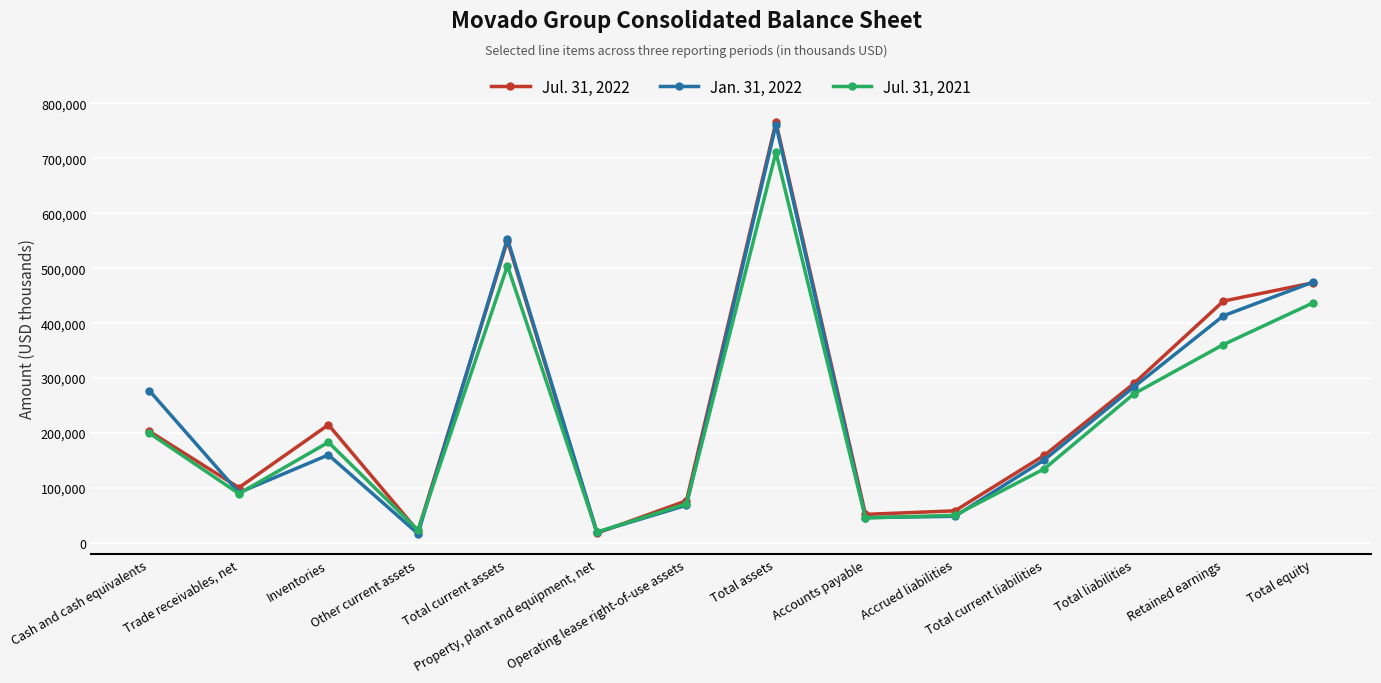

True or false: Jul. 31, 2021 has a value of 23144 at Other current assets.

True